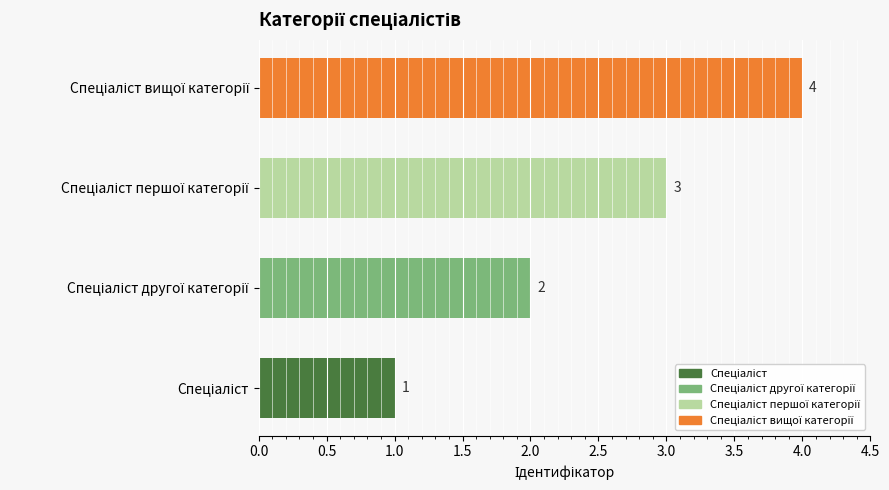

What is the difference between the maximum and minimum values?

3